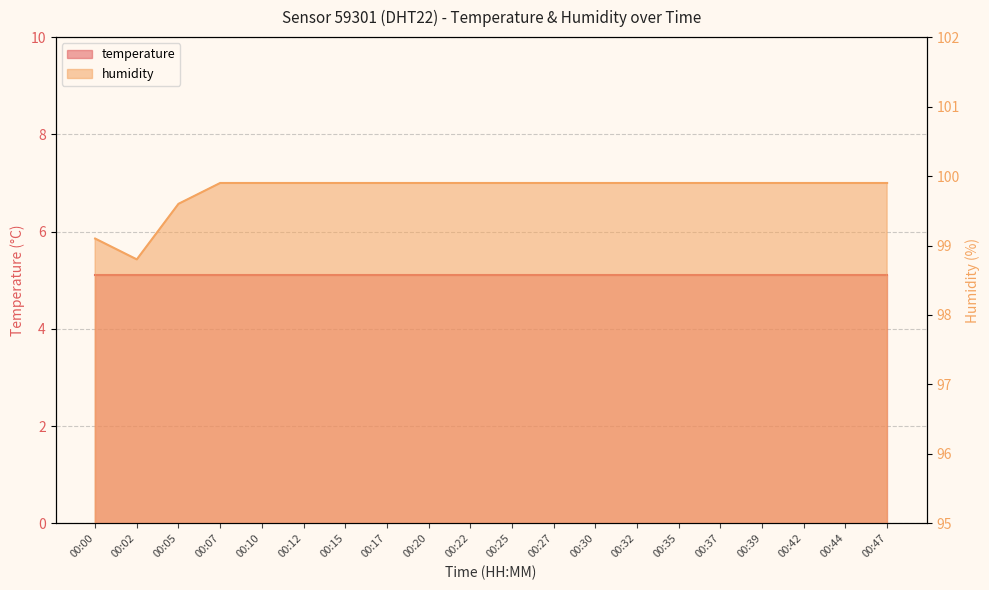

At which label is the value closest to 99?

00:00